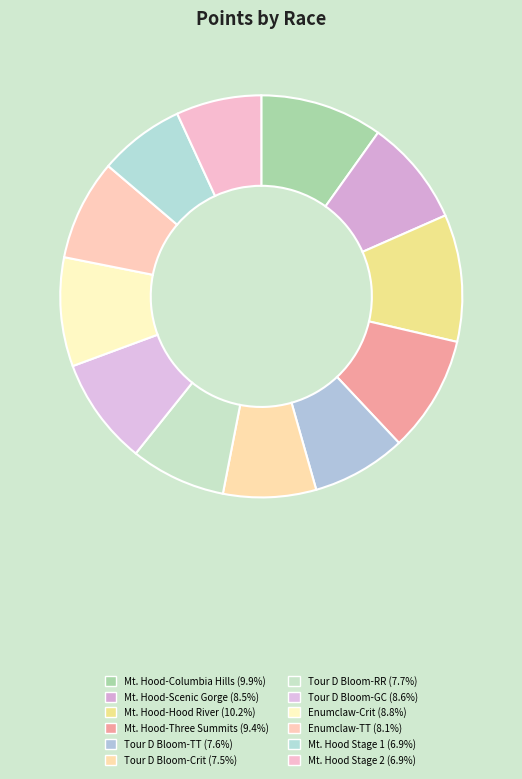

What percentage is the Enumclaw-TT slice, to the nearest percent?

8%